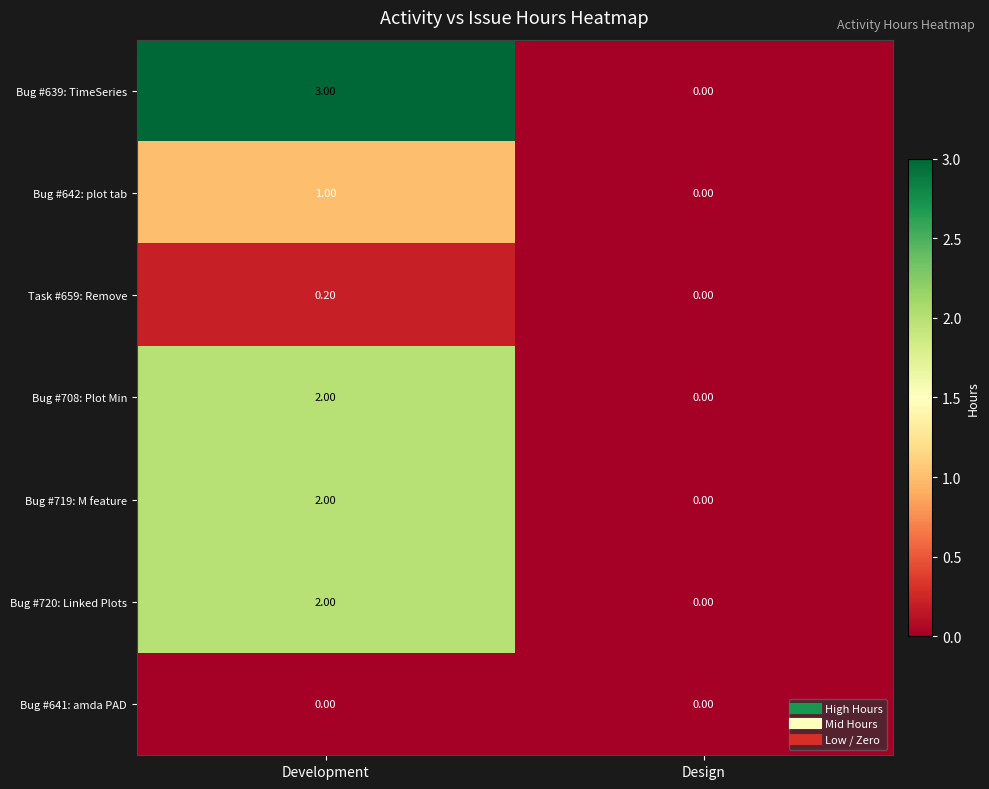

Is the value of Task #659: Remove at Design greater than the value of Bug #642: plot tab at Development?

No